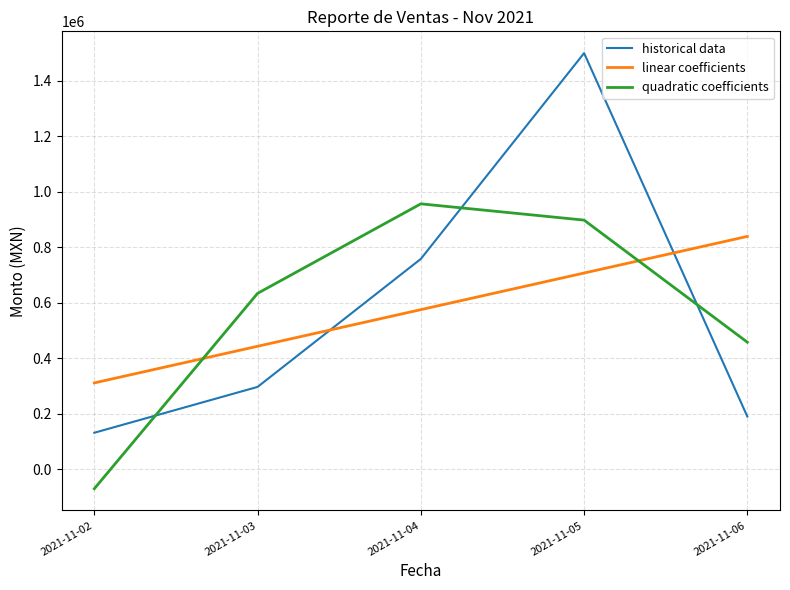

Is it true that historical data equals 279934.1 at 2021-11-04?

False